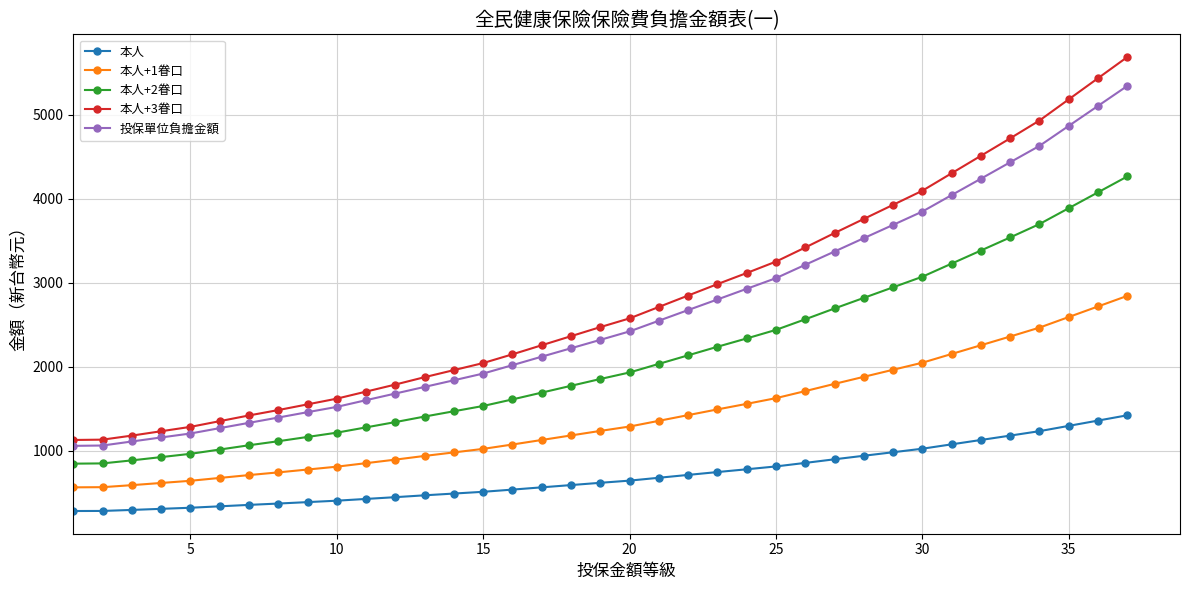

Rank the series by their maximum value, from highest to lowest.

本人+3眷口, 投保單位負擔金額, 本人+2眷口, 本人+1眷口, 本人